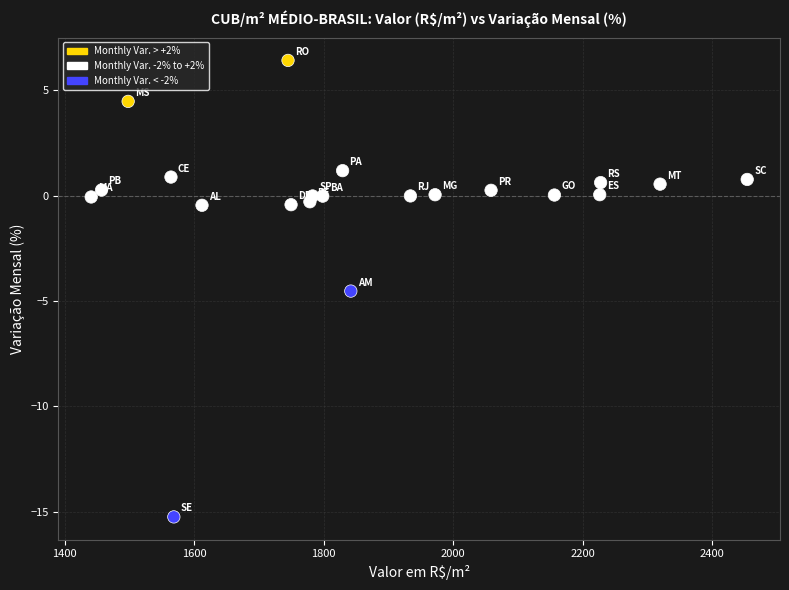

What Y value in the scatter plot is closest to -4?

-4.5